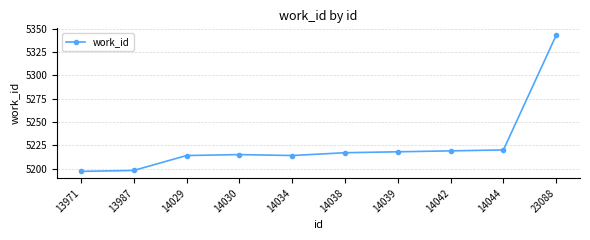

The value at 14038 is 5217. True or false?

True